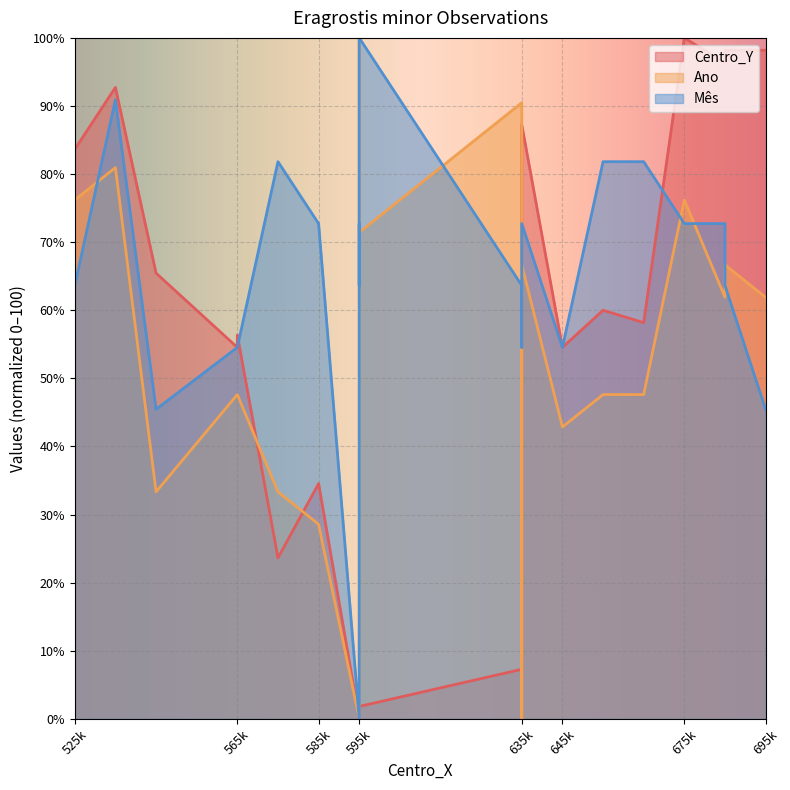

Which series ends up on top after the final intersection of Mês and Ano?

Ano